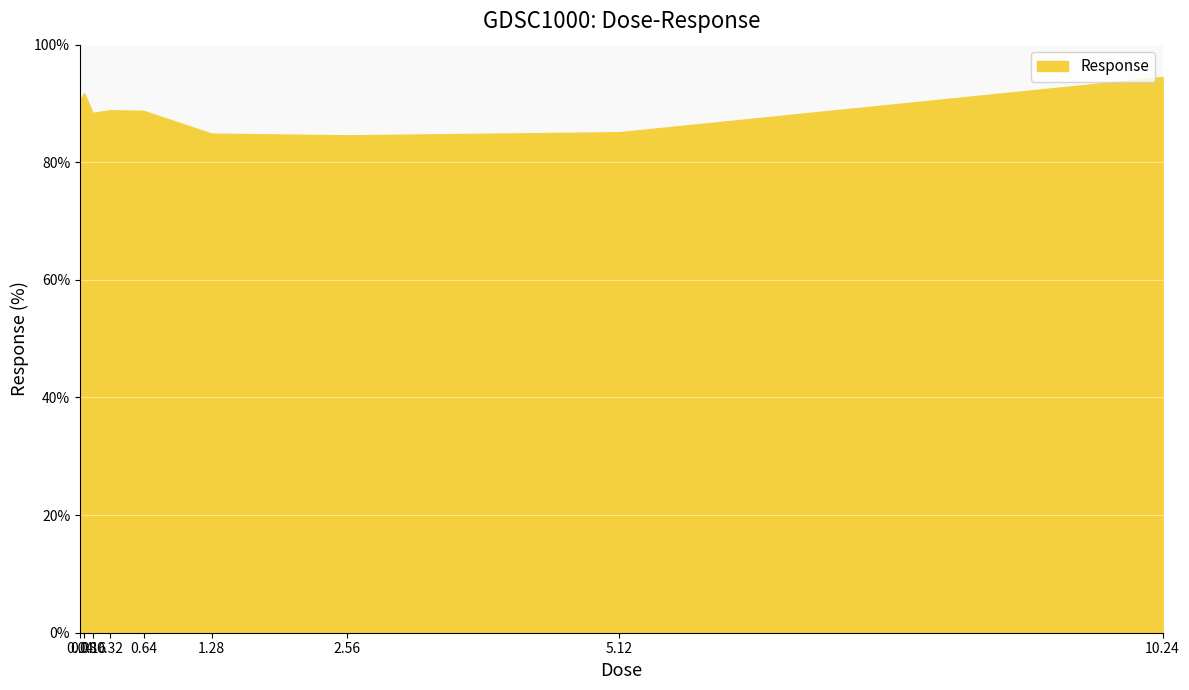

What is the maximum value shown in the chart?

94.5